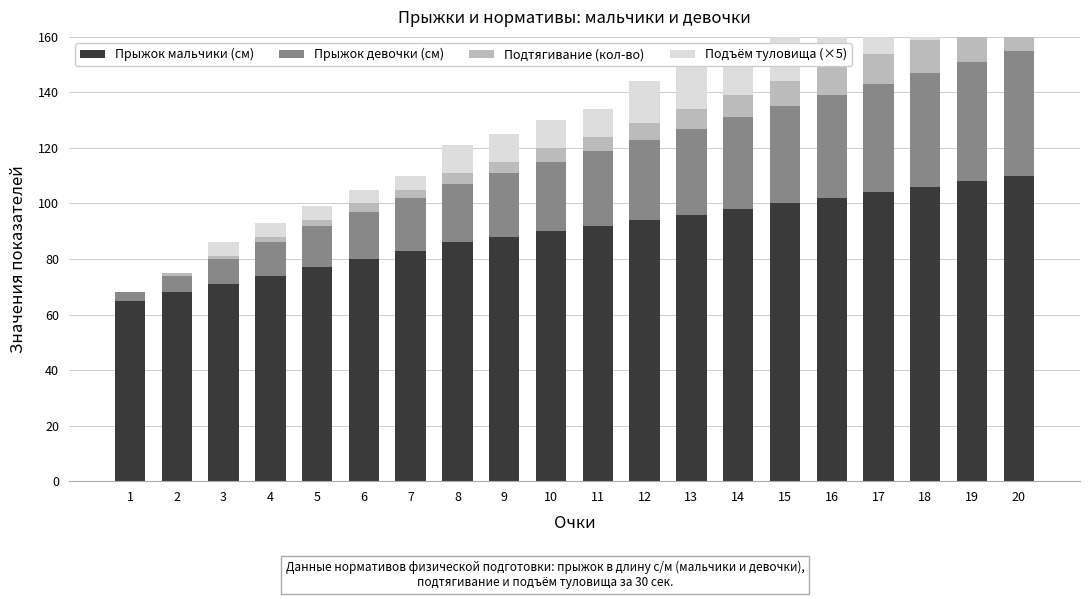

What is the value of the Подтягивание (кол-во) bar at the 19th from the left?

13